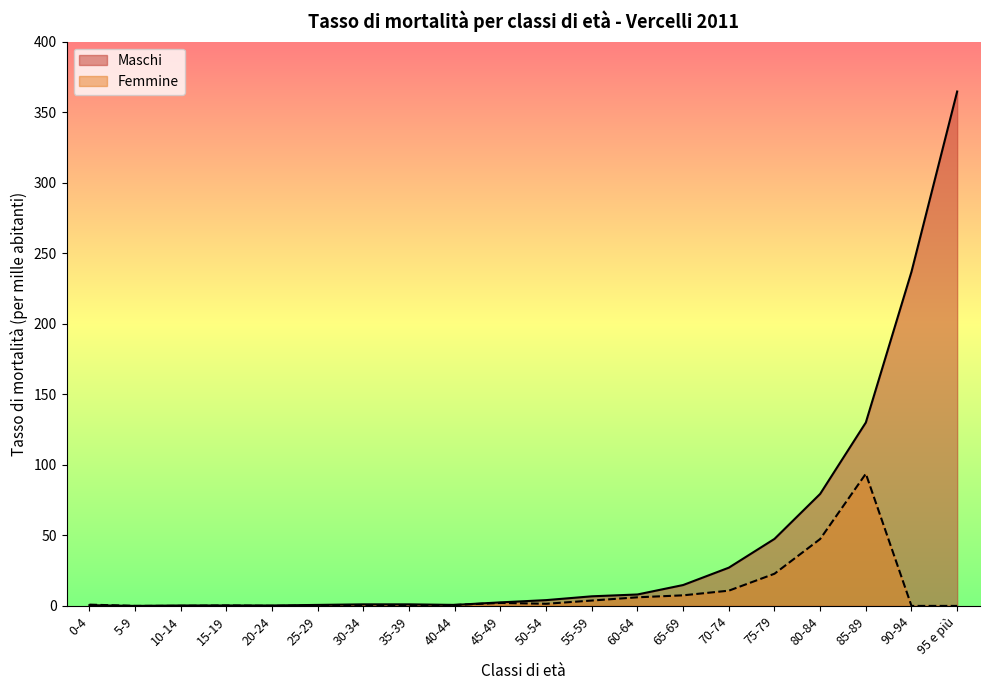

The value of Maschi at 65-69 is 24.5. True or false?

False